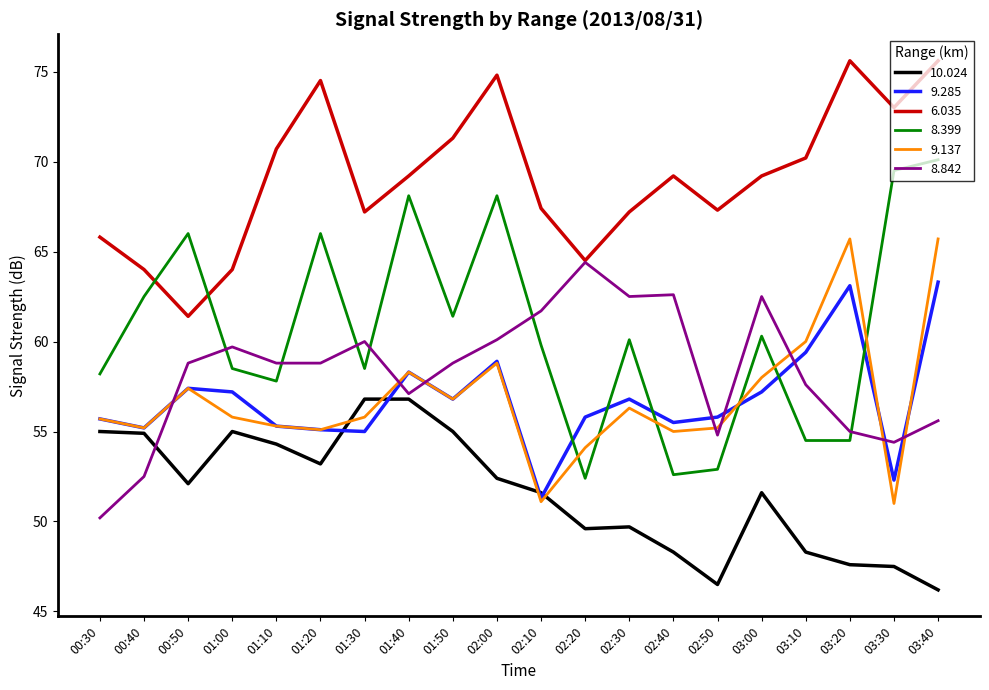

What is the difference between the second highest and second lowest values in the 8.399 series?

16.9